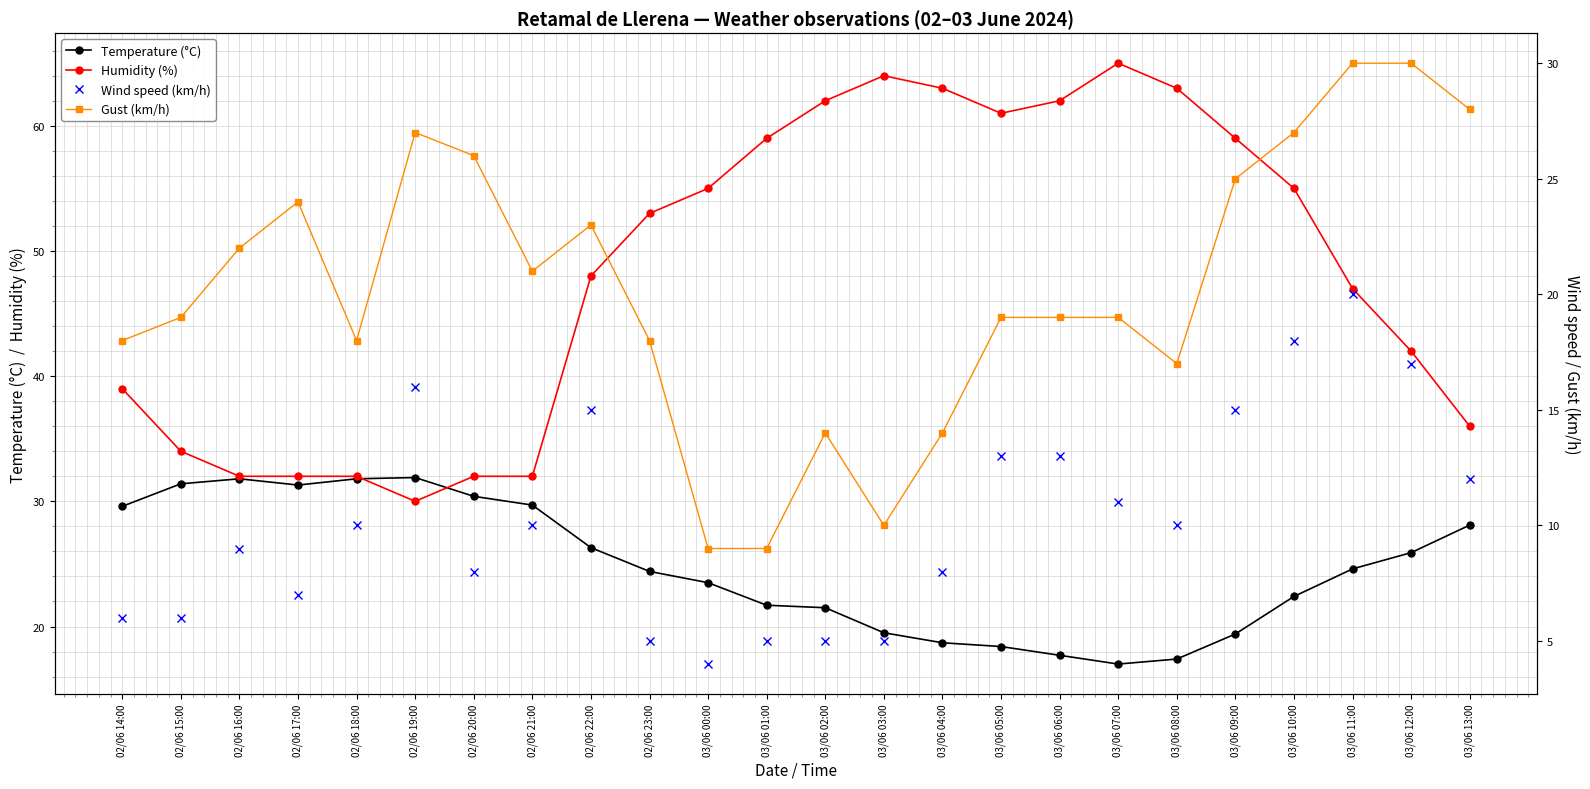

Reading right to left, transcribe all the data shown in this chart.

Temperature (°C): 28.1	25.9	24.6	22.4	19.4	17.4	17.0	17.7	18.4	18.7	19.5	21.5	21.7	23.5	24.4	26.3	29.7	30.4	31.9	31.8	31.3	31.8	31.4	29.6
Humidity (%): 36.0	42.0	47.0	55.0	59.0	63.0	65.0	62.0	61.0	63.0	64.0	62.0	59.0	55.0	53.0	48.0	32.0	32.0	30.0	32.0	32.0	32.0	34.0	39.0
Wind speed (km/h): 12.0	17.0	20.0	18.0	15.0	10.0	11.0	13.0	13.0	8.0	5.0	5.0	5.0	4.0	5.0	15.0	10.0	8.0	16.0	10.0	7.0	9.0	6.0	6.0
Gust (km/h): 28.0	30.0	30.0	27.0	25.0	17.0	19.0	19.0	19.0	14.0	10.0	14.0	9.0	9.0	18.0	23.0	21.0	26.0	27.0	18.0	24.0	22.0	19.0	18.0